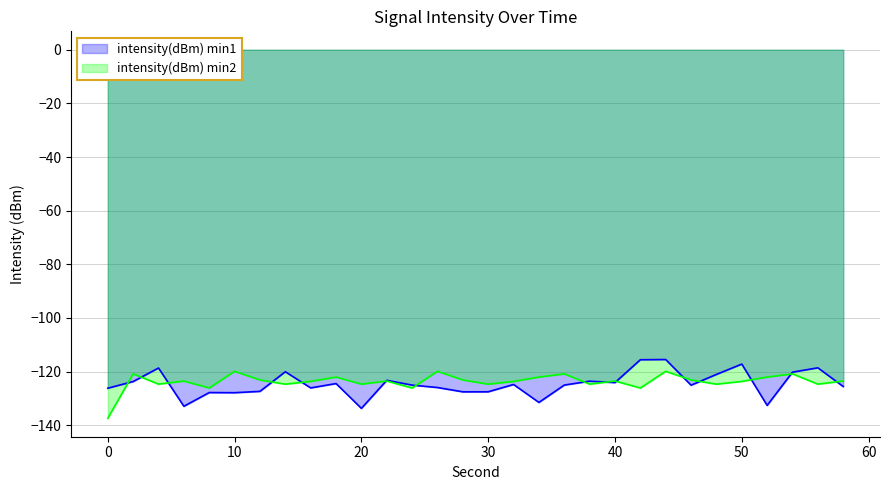

How many times do intensity(dBm) min2 and intensity(dBm) min1 cross each other?

15